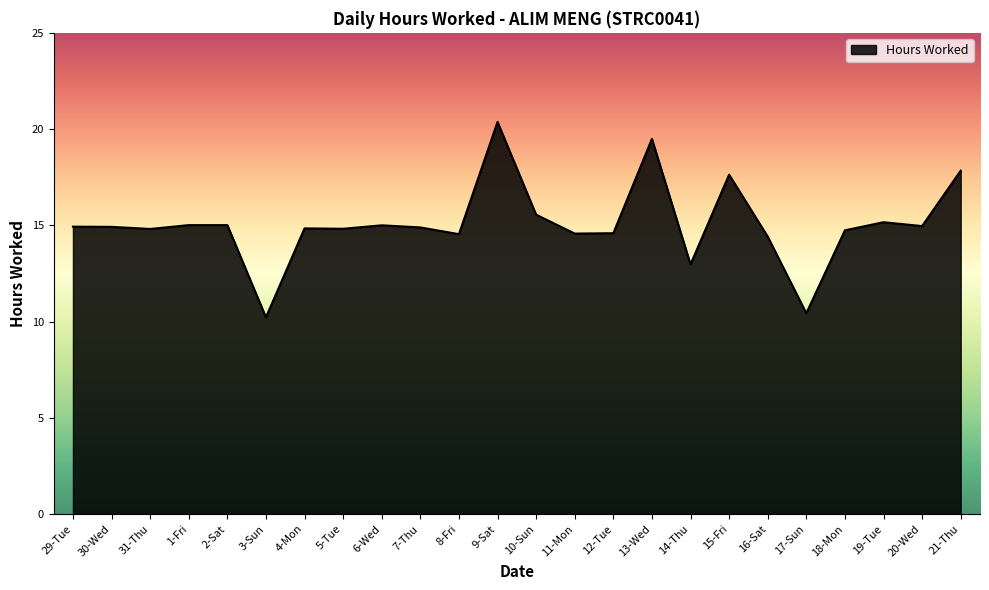

Approximately how many times larger is the value at 17-Sun compared to 21-Thu?

0.6